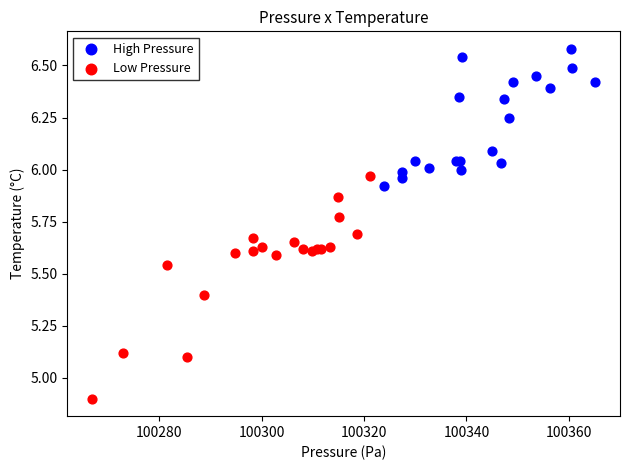

Which series contains the highest Y value?

High Pressure